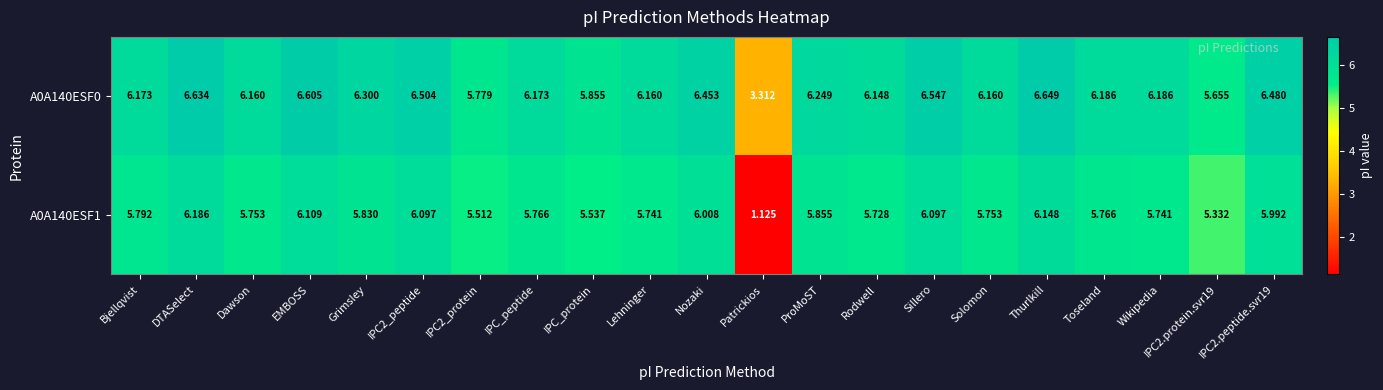

At which category is the sum across all series the highest?

DTASelect